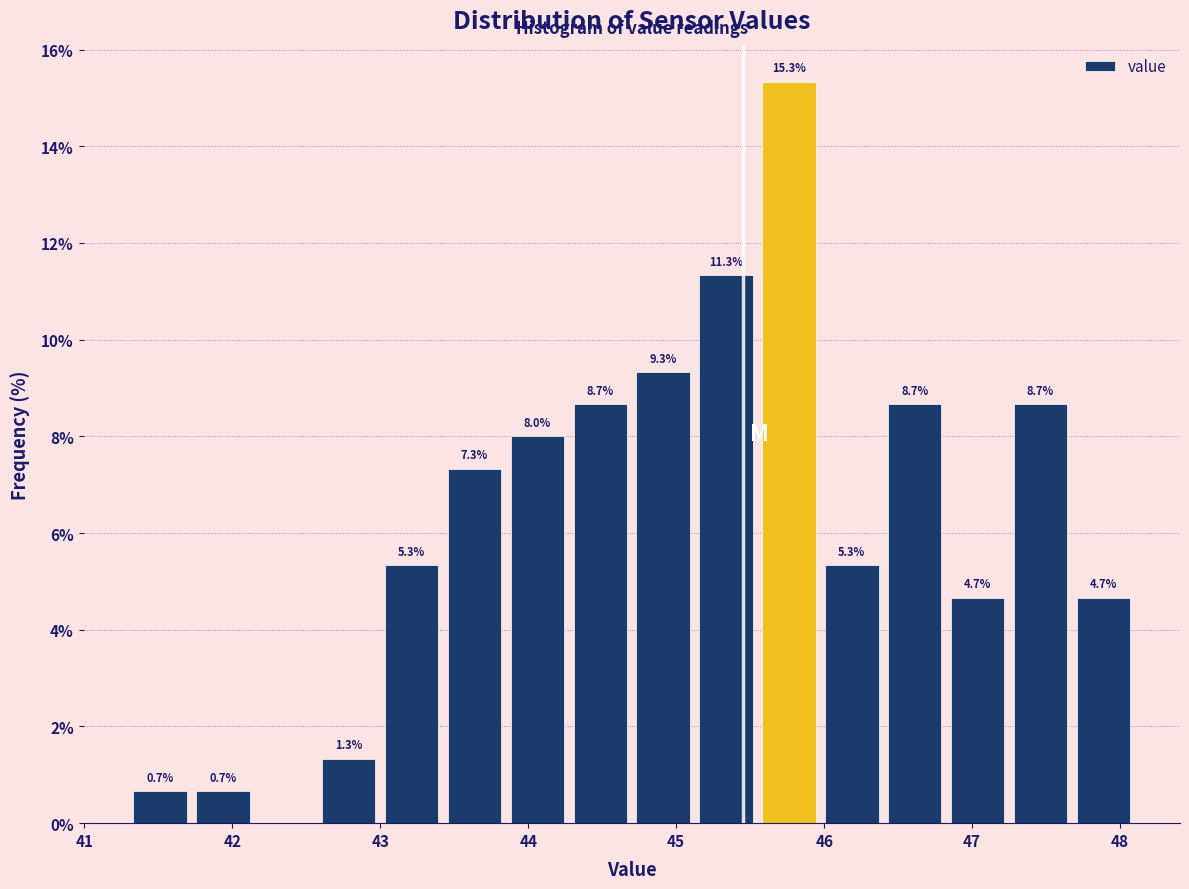

Which range on the x-axis has the tallest bar?

45.6 to 46.0